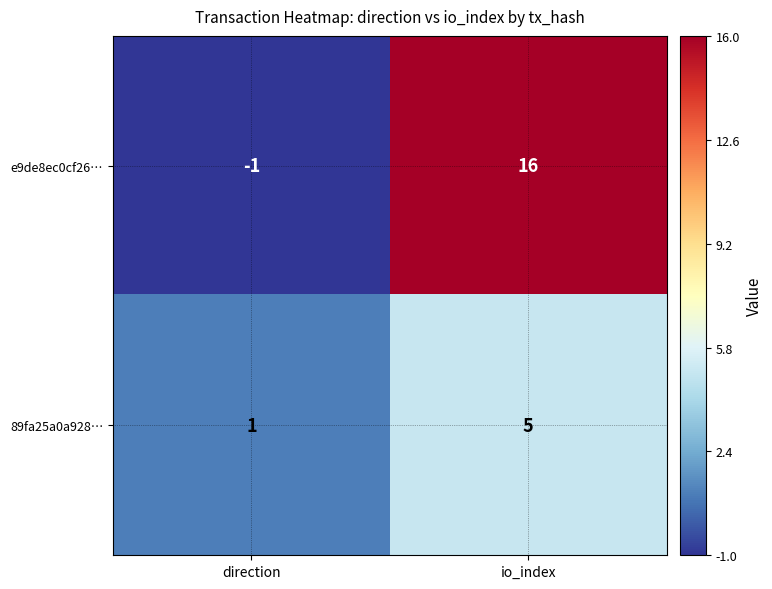

Rank the series by their maximum value, from lowest to highest.

89fa25a0a928…, e9de8ec0cf26…